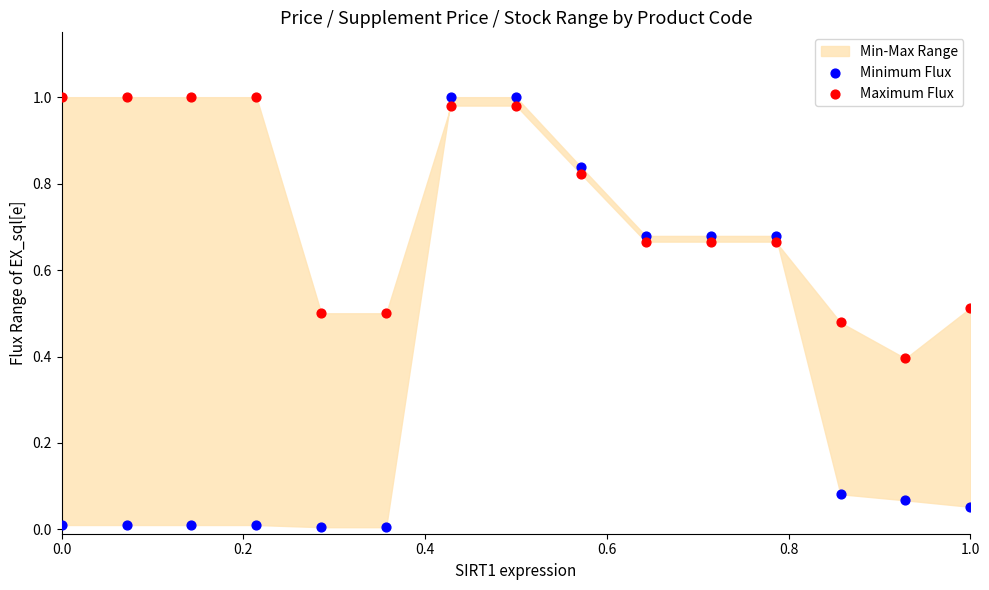

Which series contains the lowest Y value?

Minimum Flux